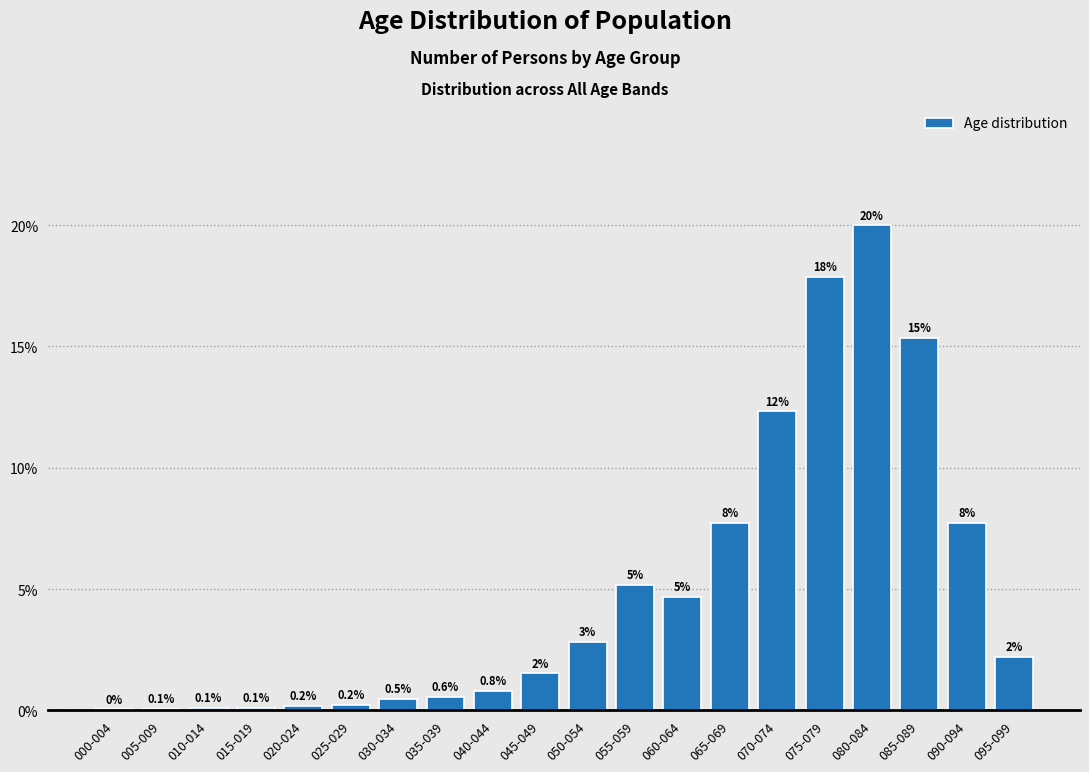

The value at 055-059 is 5.2. True or false?

True